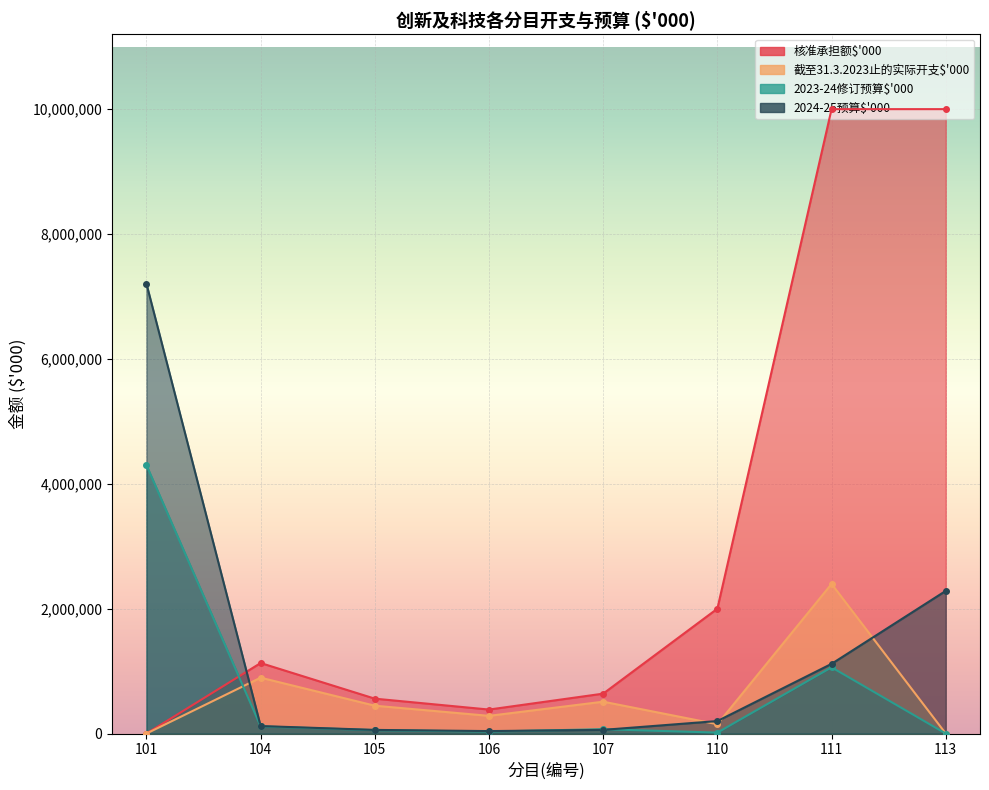

Between 104 and 106, which series saw the biggest shift?

核准承担额$'000